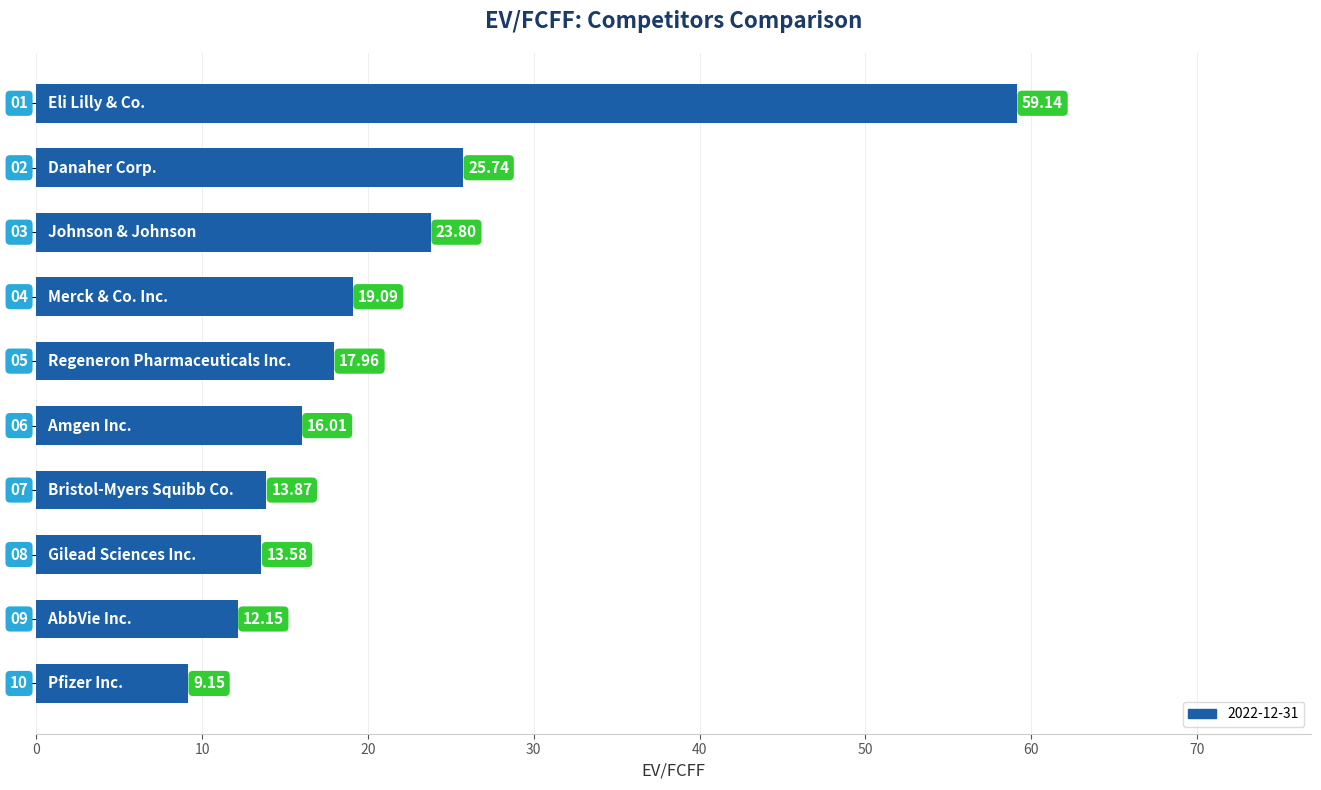

Are the bars horizontal?

Yes